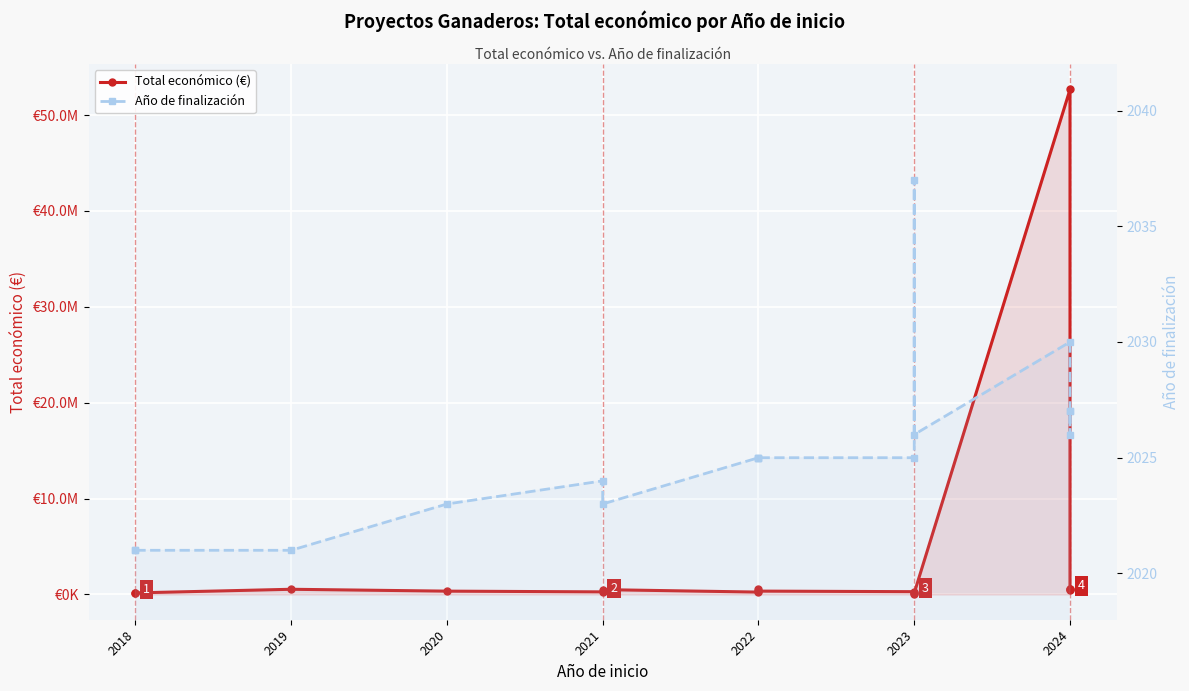

What is the greatest value displayed?

52673304